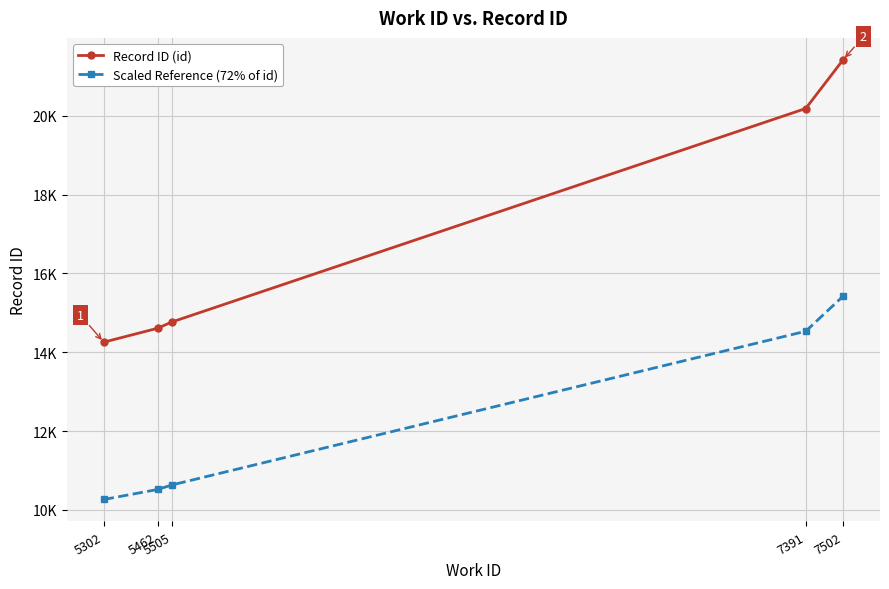

Is the value of Record ID (id) at 7502 greater than the value of Scaled Reference (72% of id) at 5302?

Yes